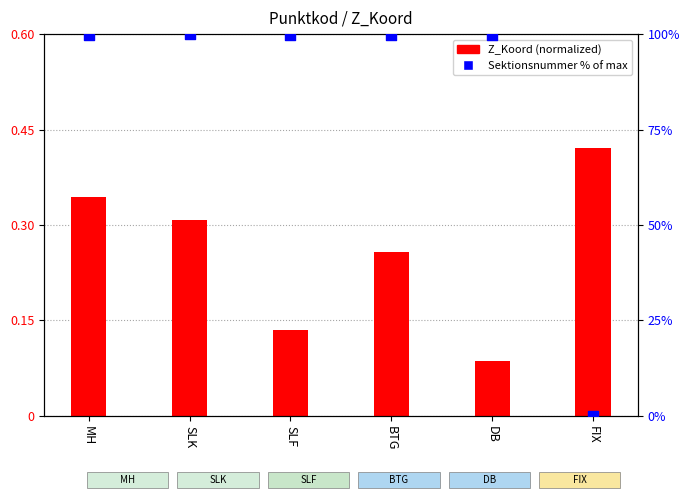

Which series reaches the maximum Y coordinate?

Sektionsnummer %